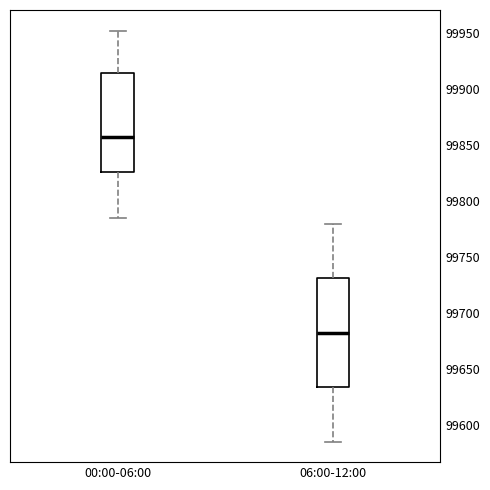

Where does the upper whisker of the box for 00:00-06:00 end on the y-axis? The values are not printed on the chart, so give them approximately, as read against the axis.

99950